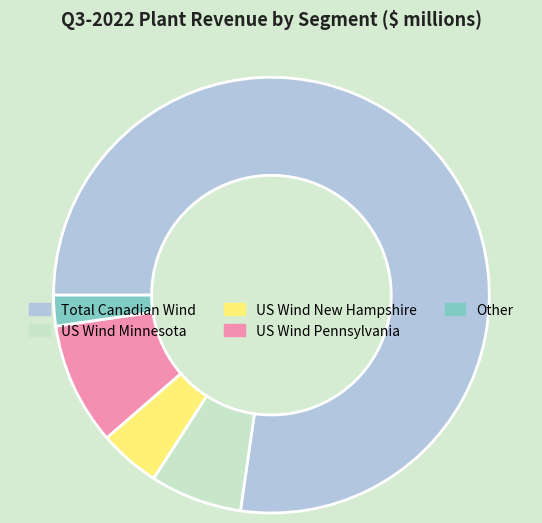

Which category has the smallest portion of the pie?

Other